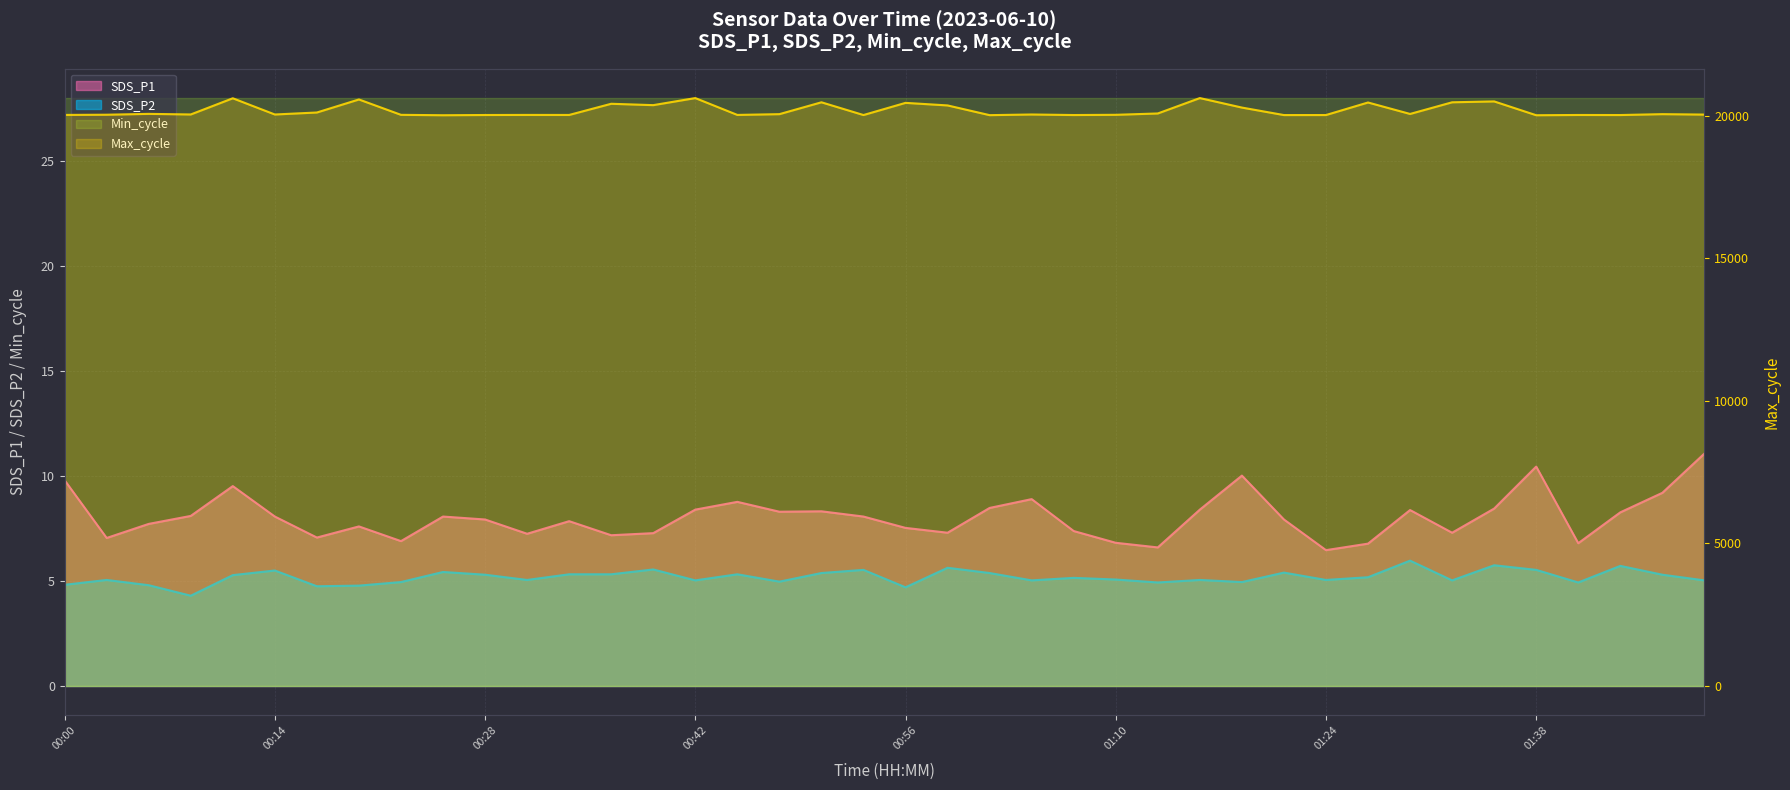

What is the label of the 28th point from the right?

00:34